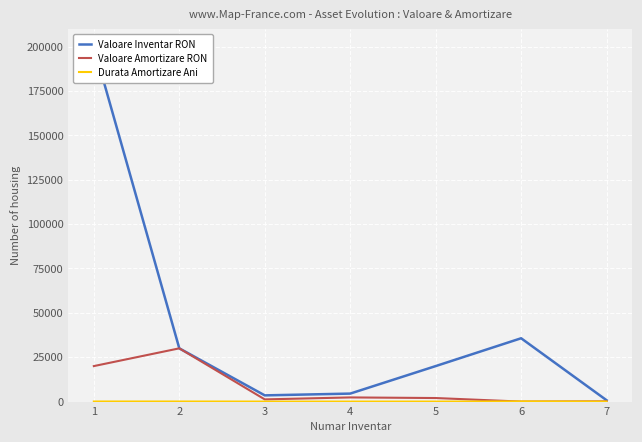

Reading left to right, transcribe all the data shown in this chart.

Valoare Inventar RON: 200000.0	30000.0	3500.0	4500.0	20000.0	35678.0	756.0
Valoare Amortizare RON: 20000.7	30000.0	1234.0	2345.0	2000.0	0.0	134.0
Durata Amortizare Ani: 40.0	40.0	8.0	3.0	10.0	99.0	3.0